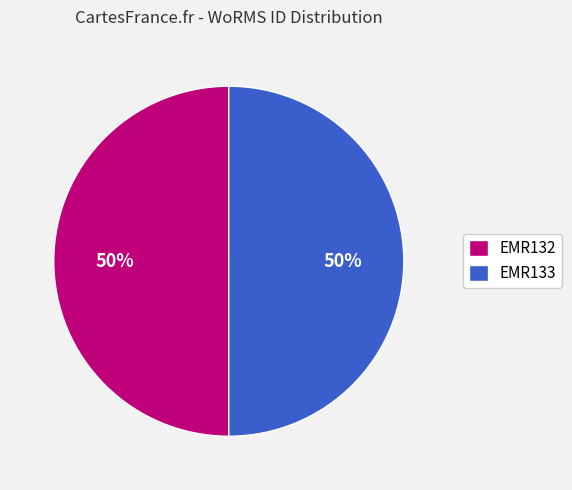

Is it true that EMR132 is 57% of the pie?

False